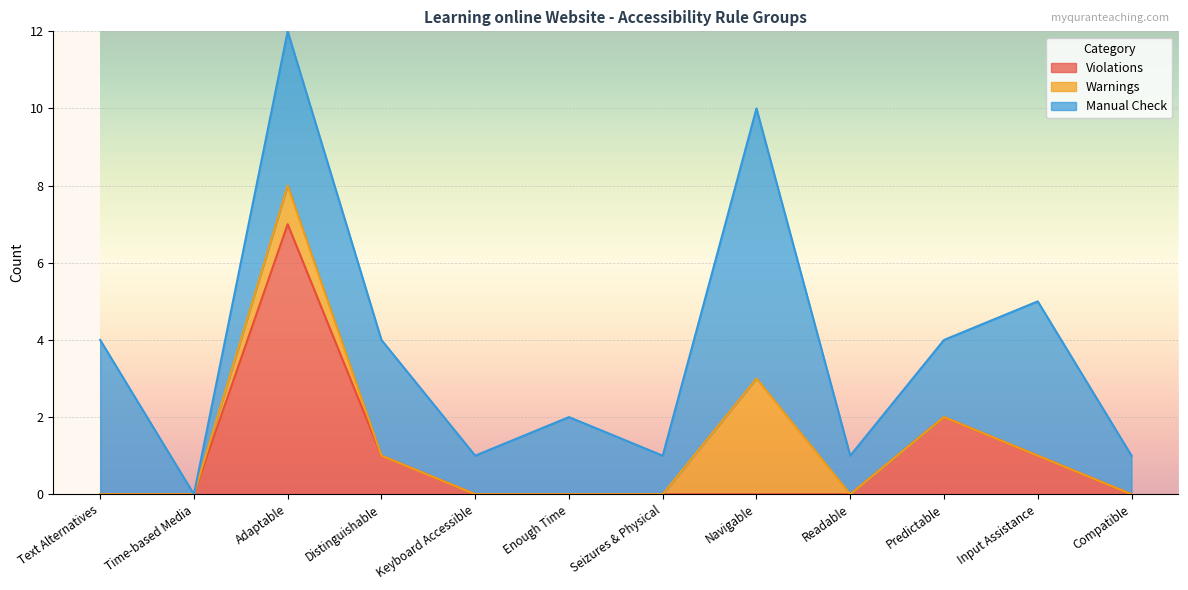

What is the difference between the Violations values at Distinguishable and Enough Time?

1